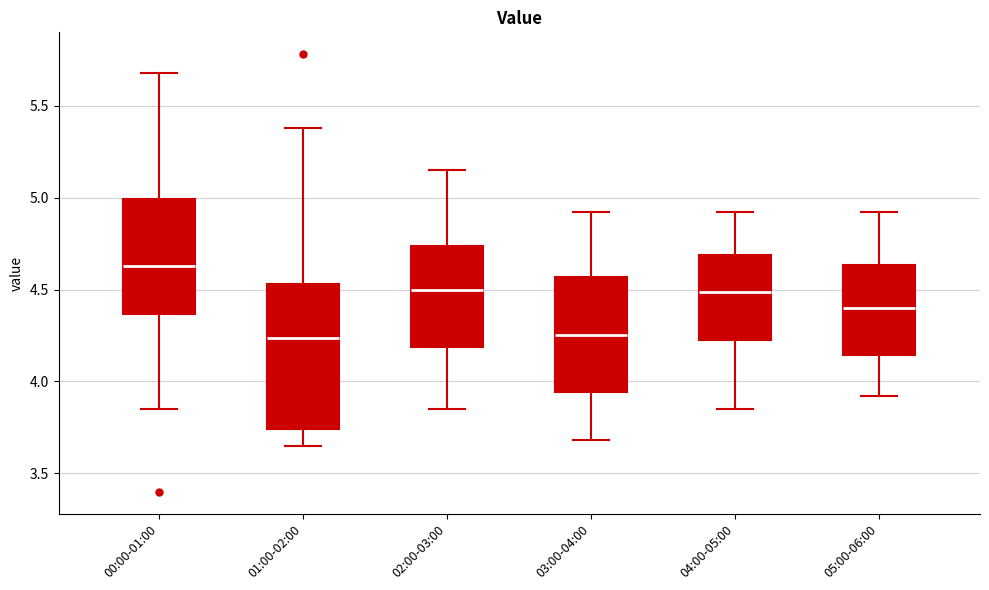

Which box has the highest median line?

00:00-01:00